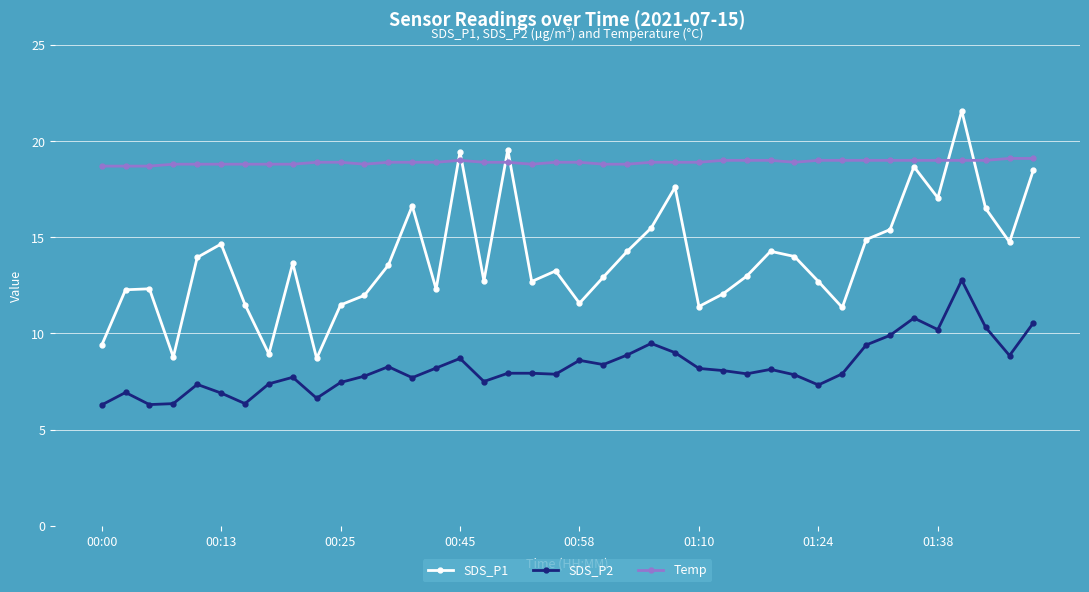

What is the smallest value displayed?

6.3